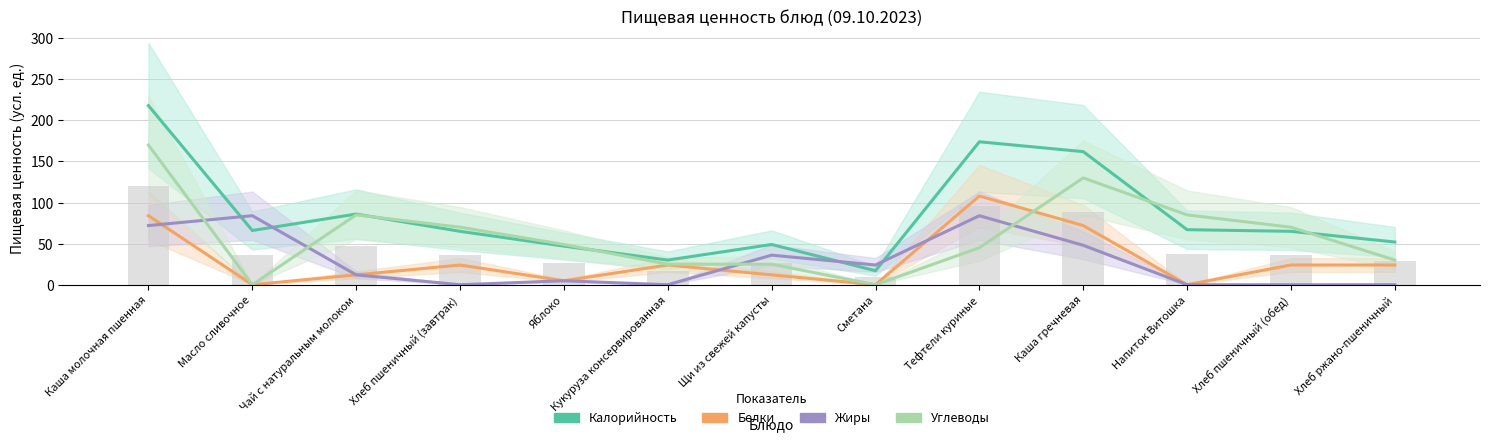

Which label corresponds to the smallest value in the chart?

Масло сливочное